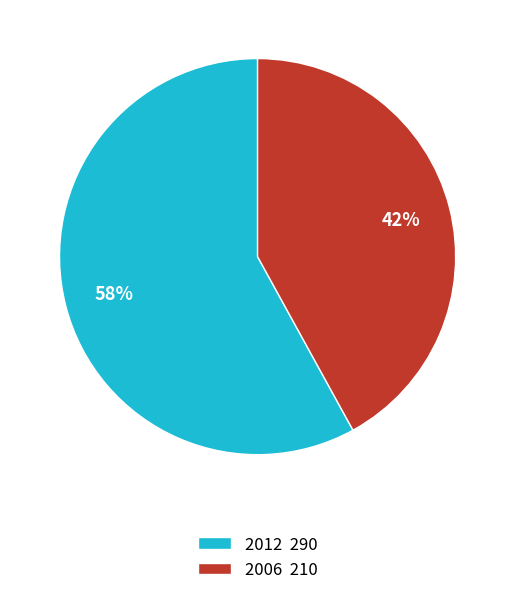

Count the number of slices in the pie.

2